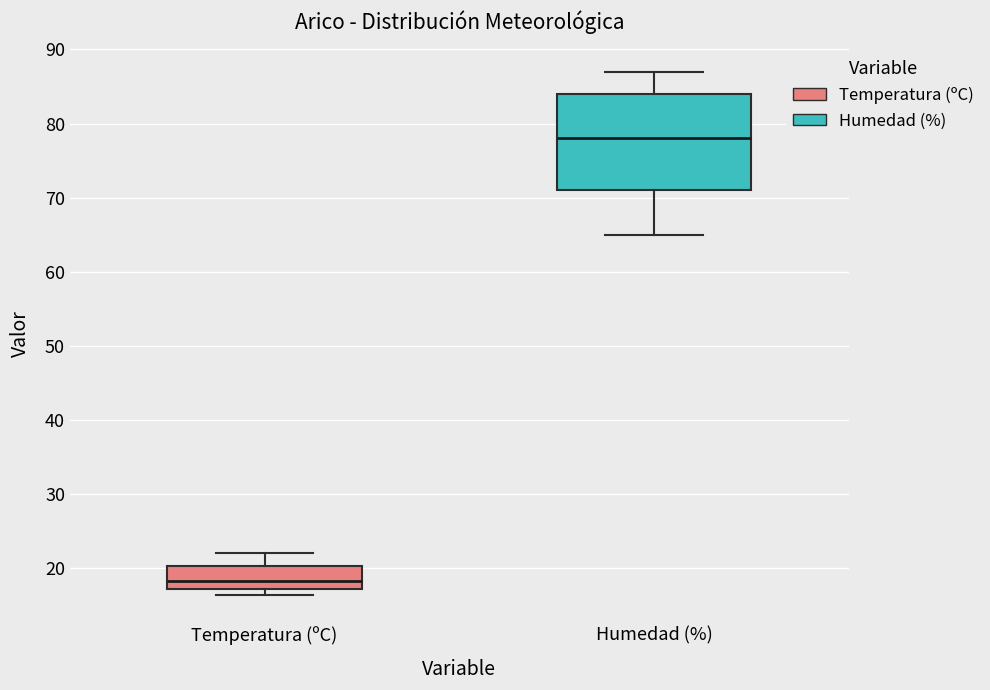

Where is the upper edge of the box for Humedad (%) on the y-axis? The values are not printed on the chart, so give them approximately, as read against the axis.

84